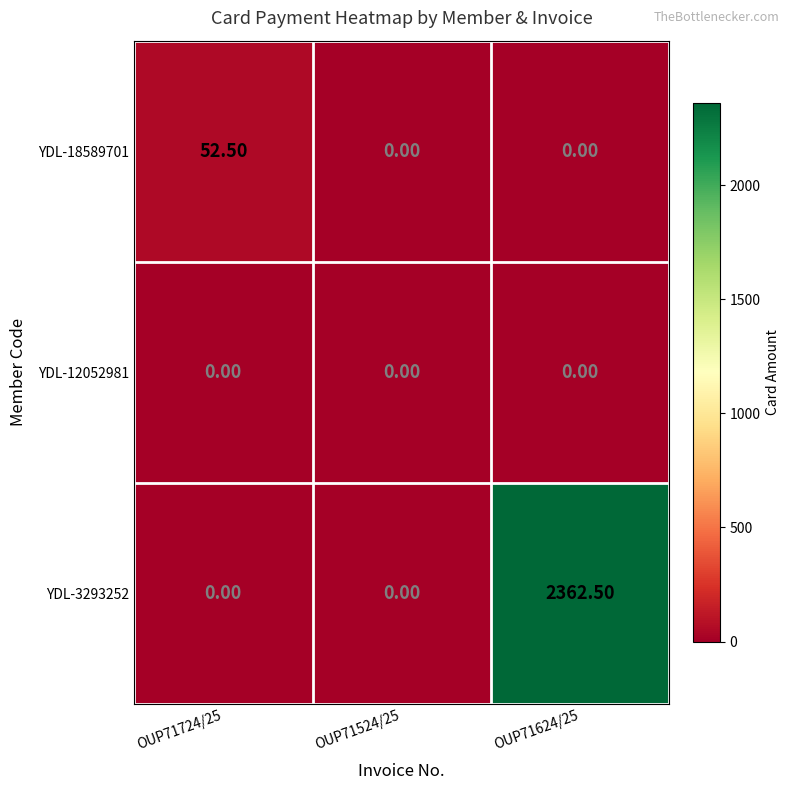

What is the difference between the maximum and minimum values in the YDL-3293252 series?

2362.5